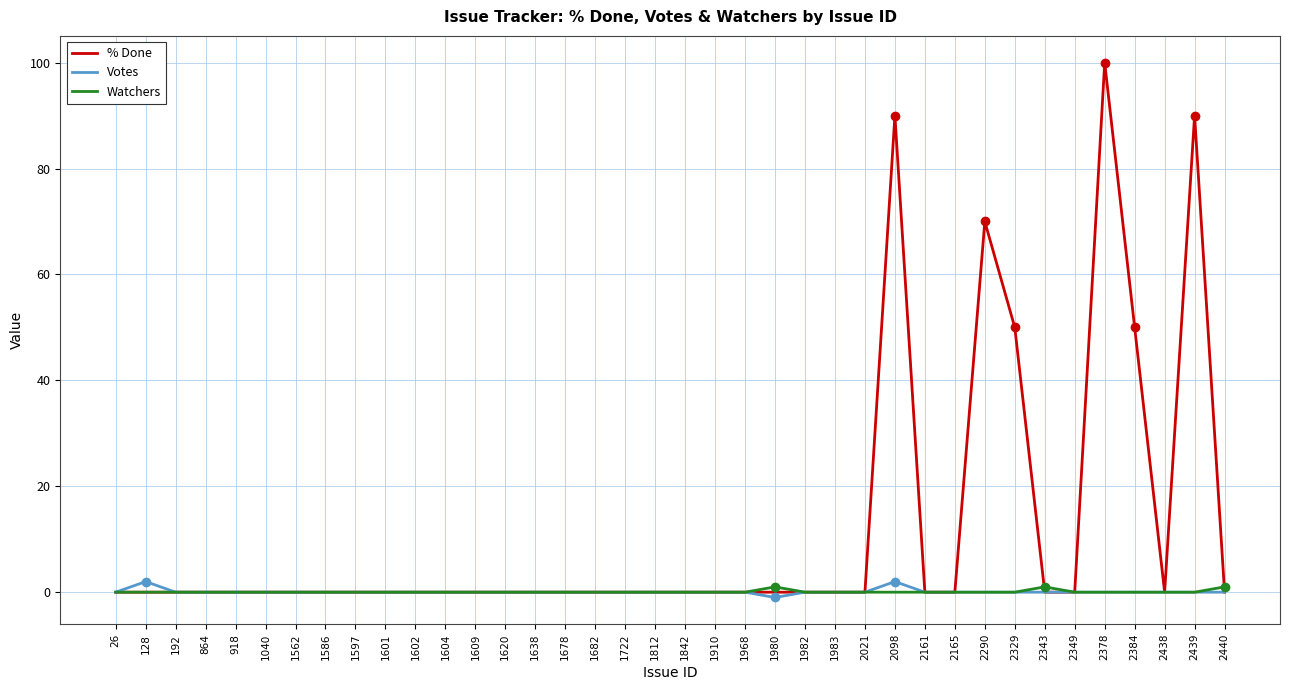

Which category has the highest value across all series?

2378